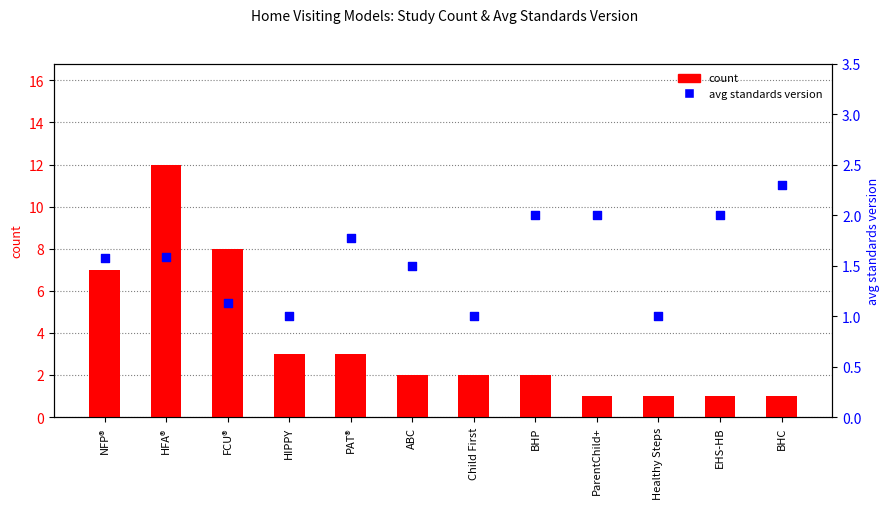

Which series has the widest spread of Y values?

count